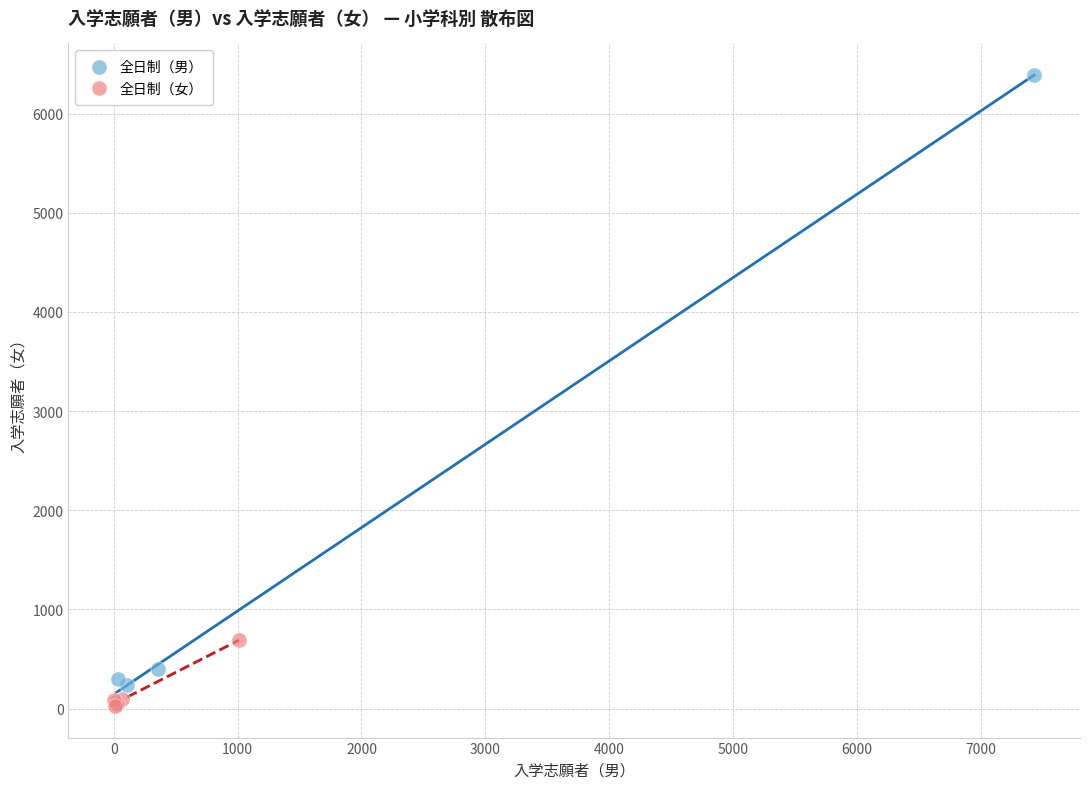

Which series contains the highest Y value?

全日制（男）